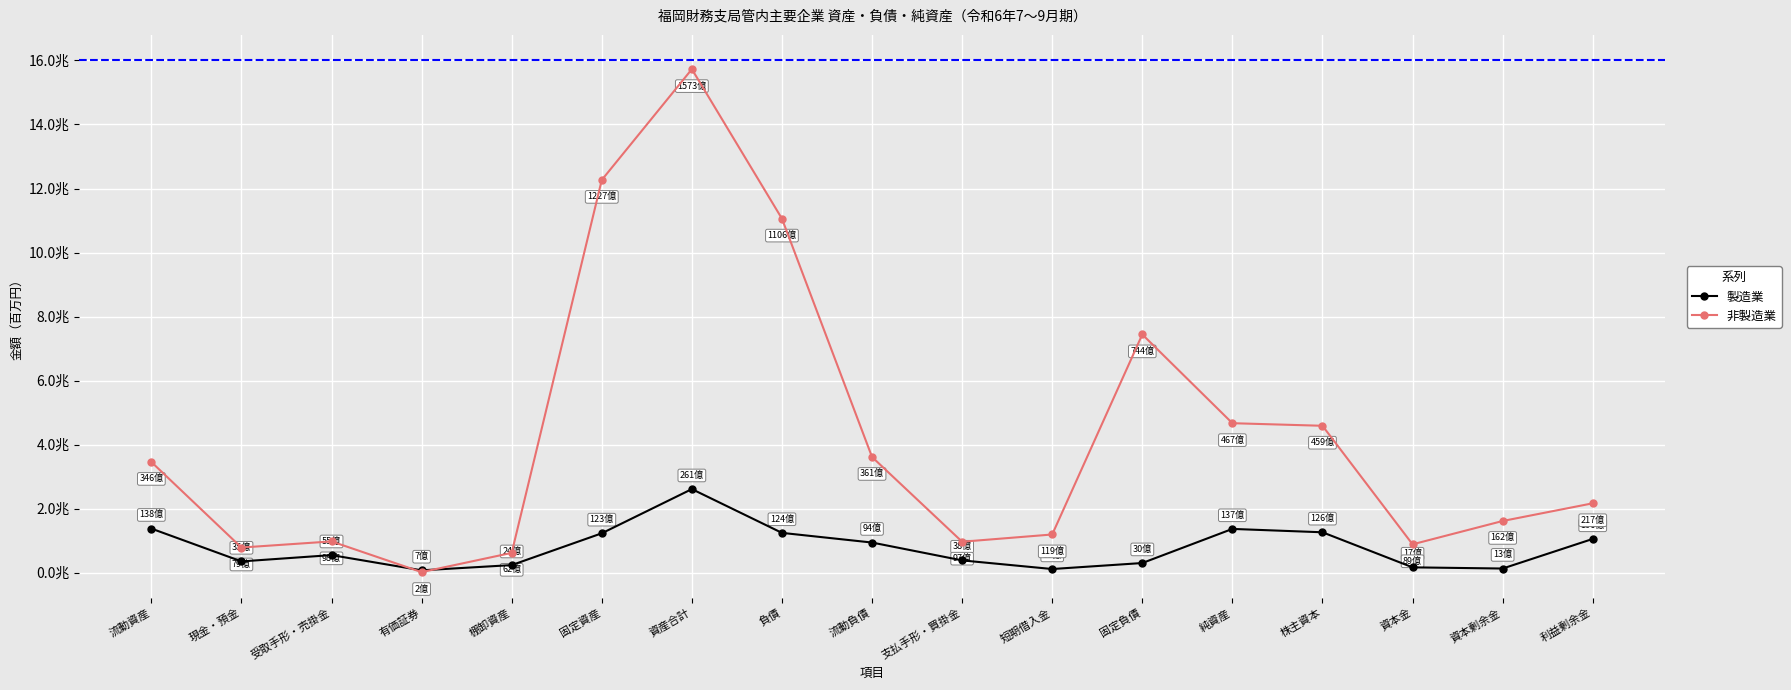

What is the sum of the 非製造業 values at 棚卸資産 and 固定資産?

12886965